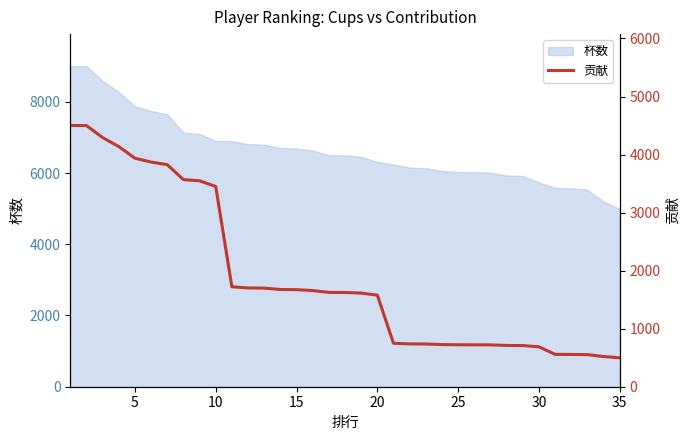

What is the minimum value shown in the chart?

499